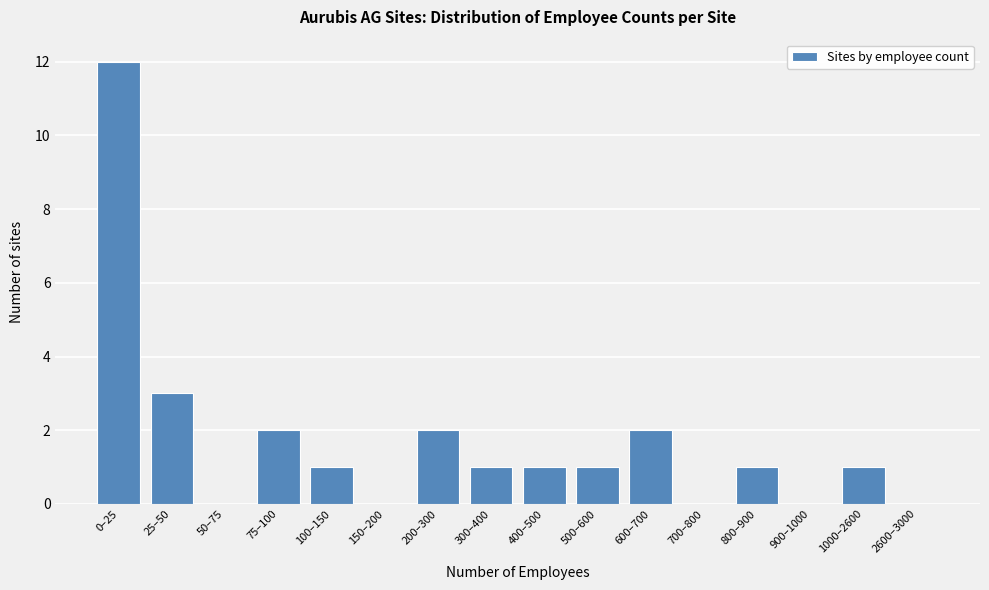

Reading right to left, what are all the values shown in this chart?

2600–3000=0	1000–2600=1	900–1000=0	800–900=1	700–800=0	600–700=2	500–600=1	400–500=1	300–400=1	200–300=2	150–200=0	100–150=1	75–100=2	50–75=0	25–50=3	0–25=12